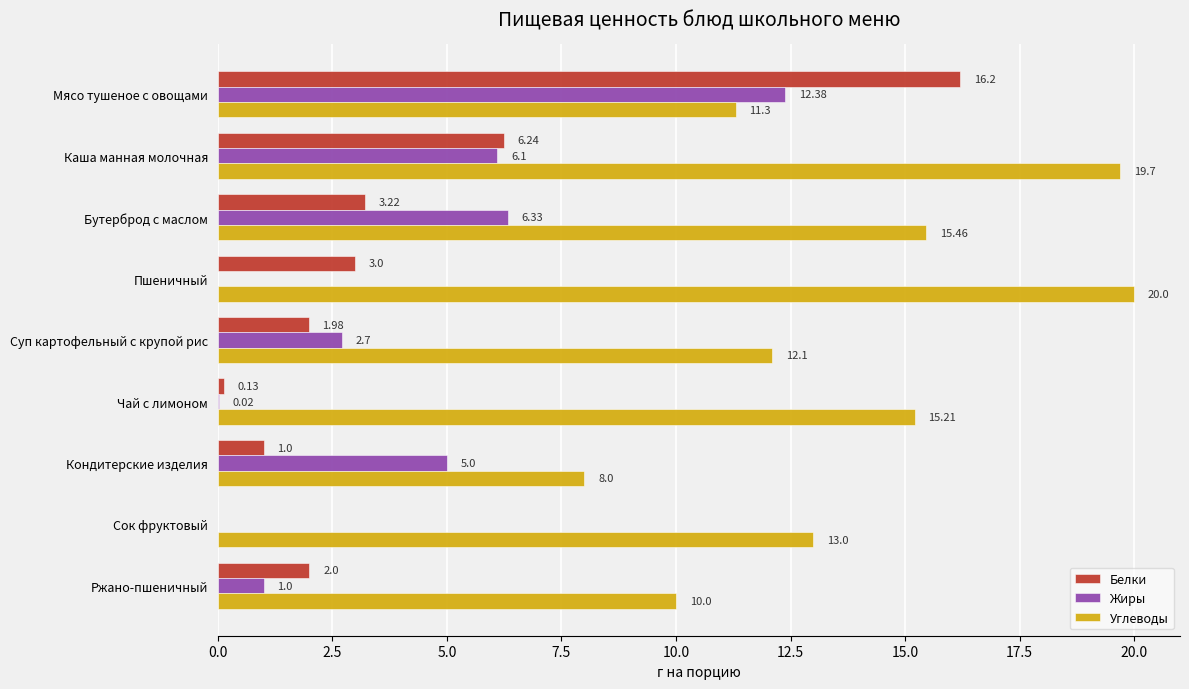

Which series changed the most between Чай с лимоном and Сок фруктовый?

Углеводы